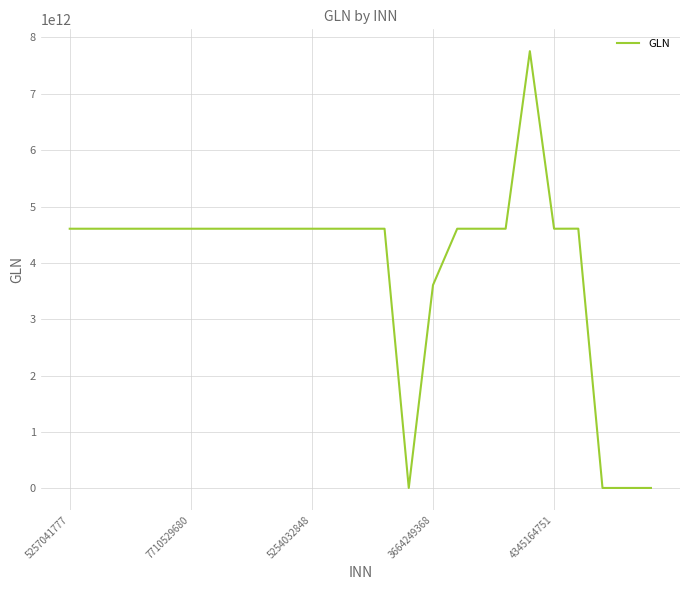

Reading left to right, transcribe all the data shown in this chart.

4606038000454	4606038008351	4606038001260	4606038001536	4606038000867	4606038002632	4606038030413	4606038030482	4606038030437	4606038030444	4606038030420	4606038030369	4606038030383	4606038083235	7714211088	3606038008351	4606038229725	4606038234309	4606038245947	7755555555555	4606038040757	4607191632919	7704167231	7816157915	7733557130